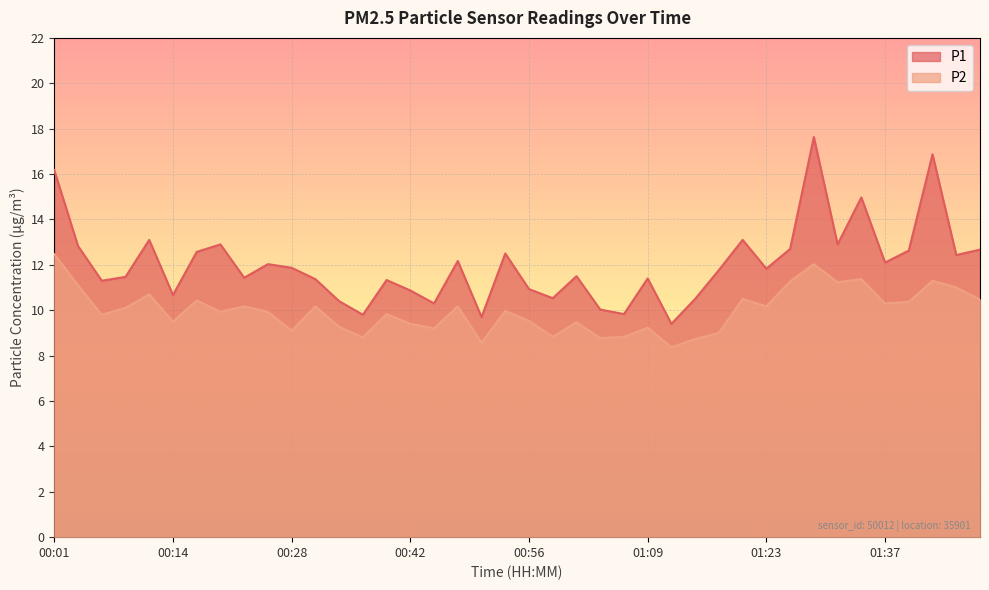

List the series in order of their overall mean, highest first.

P1, P2